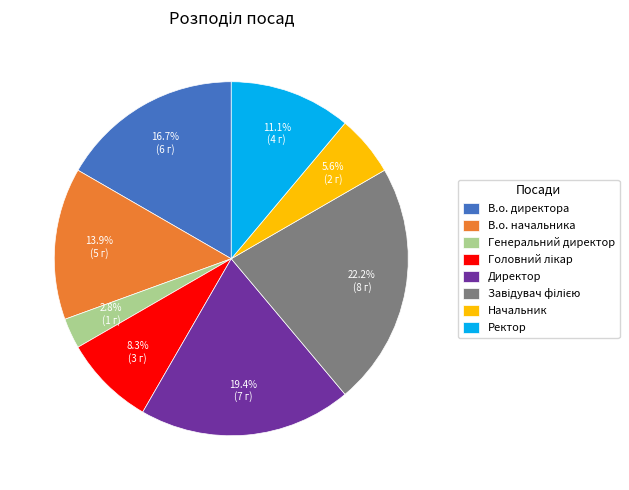

Which category has the smallest portion of the pie?

Генеральний директор